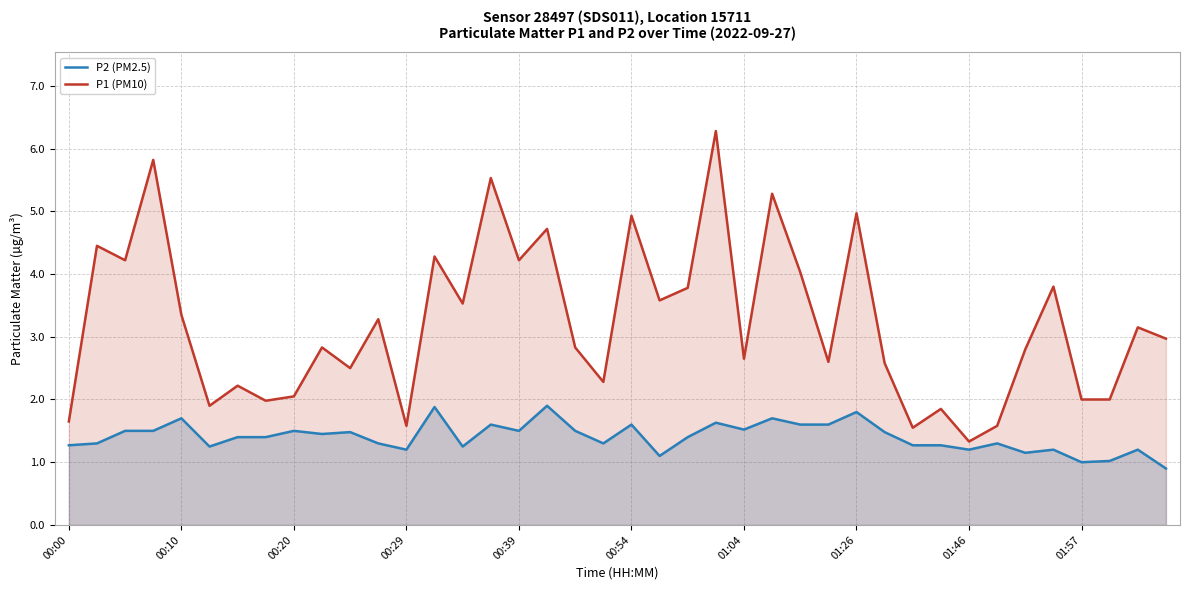

Rank the series by their maximum value, from highest to lowest.

P1 (PM10), P2 (PM2.5)